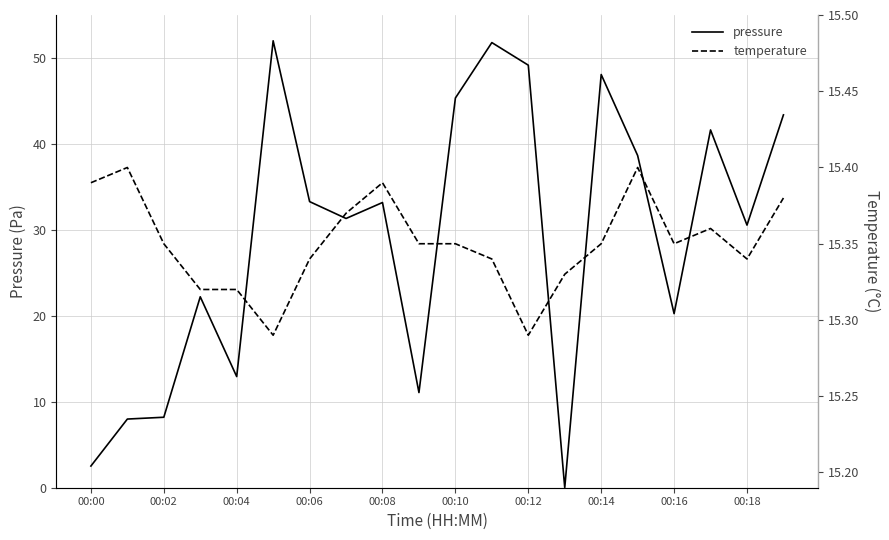

List the series in order of their peak value, highest first.

pressure, temperature